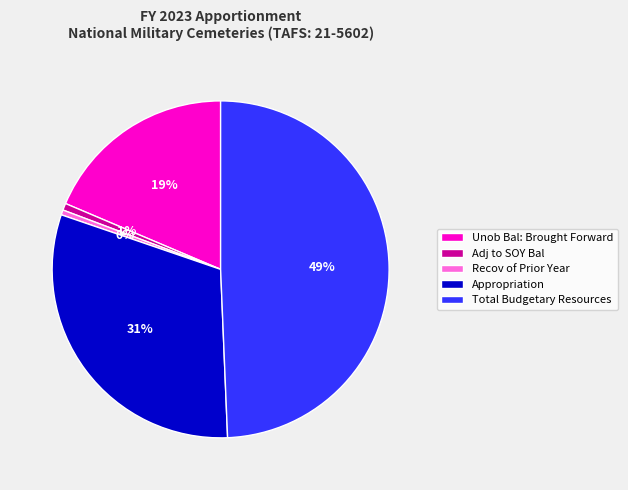

Is the sum of Adj to SOY Bal and Recov of Prior Year greater than half?

No